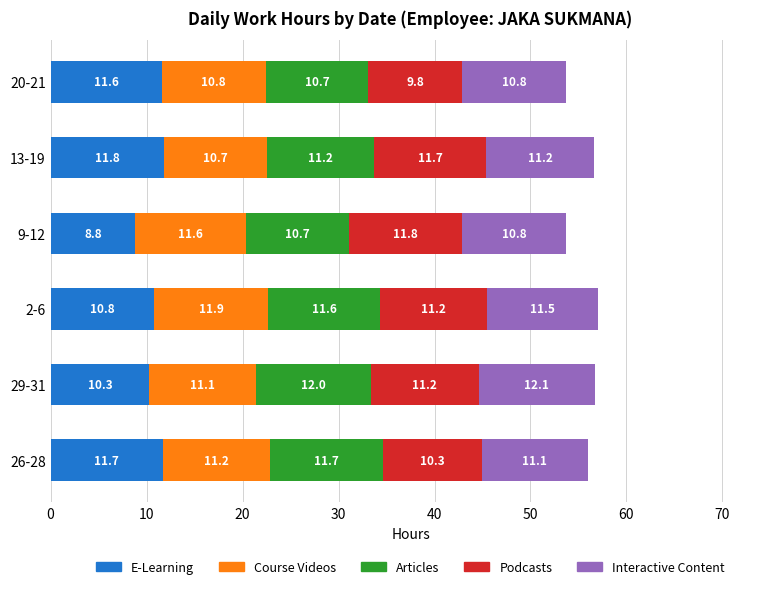

What is the total value across all series at 26-28?

56.0